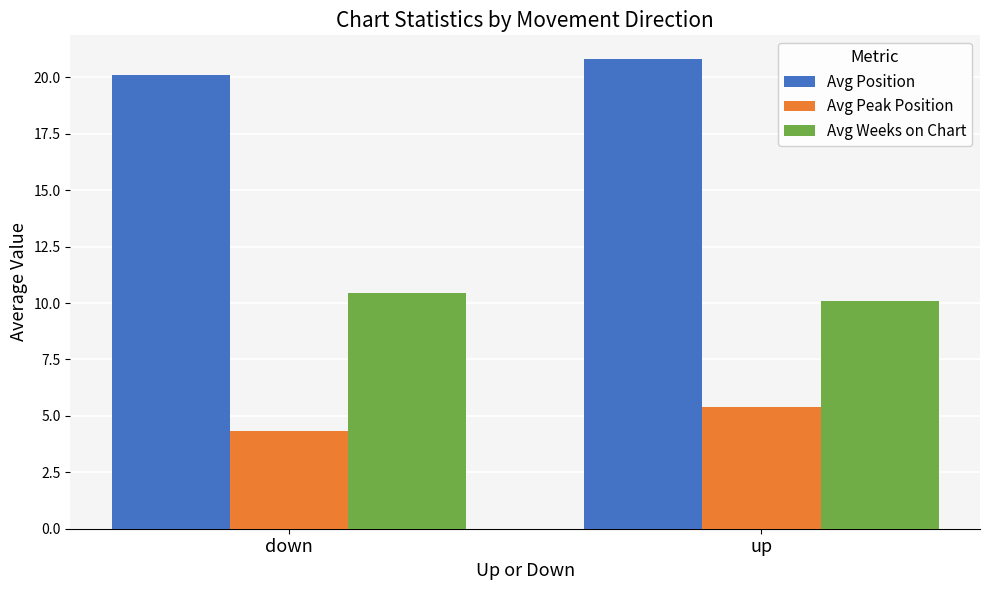

How many Avg Position values are between 20 and 21?

2